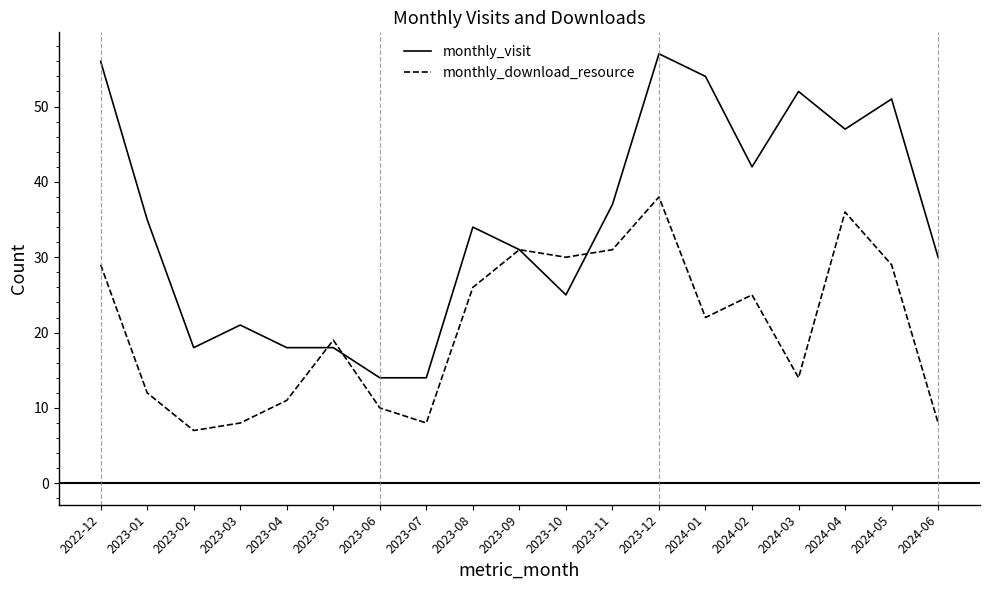

What is the difference between the highest and lowest values at 2024-05?

22